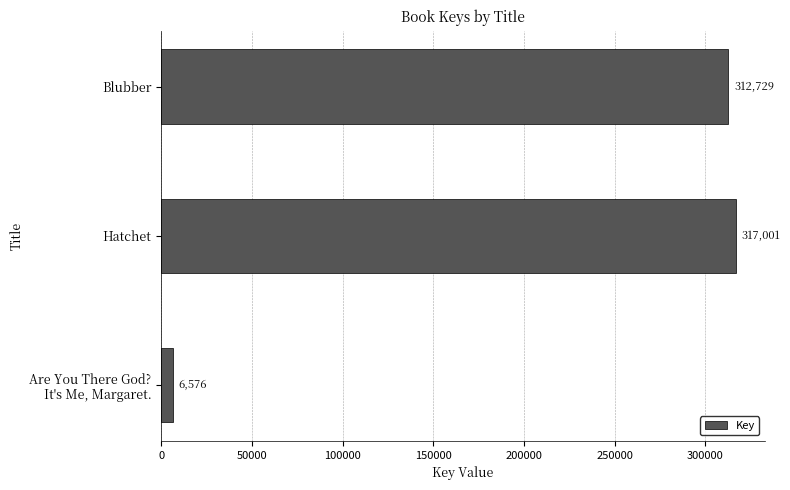

Approximately how many times larger is the value at Hatchet compared to Blubber?

1.0